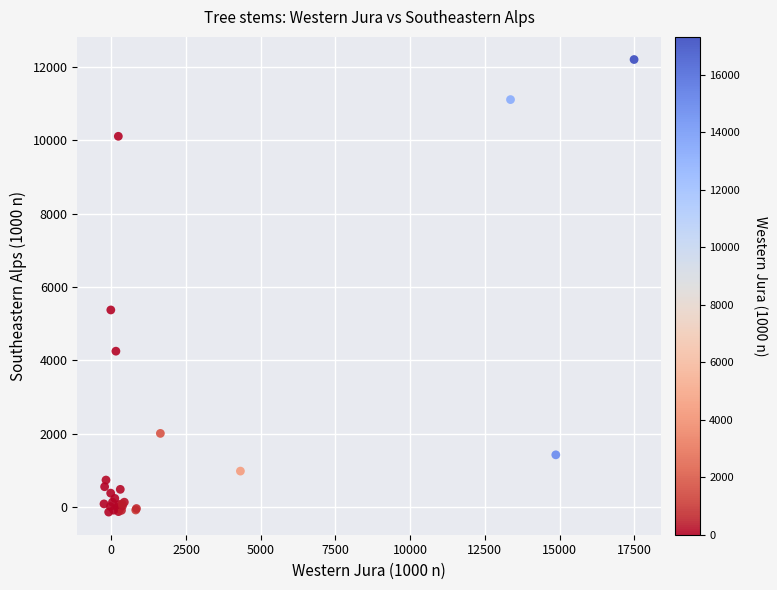

What Y value in the scatter plot is closest to 6033?

5375.2